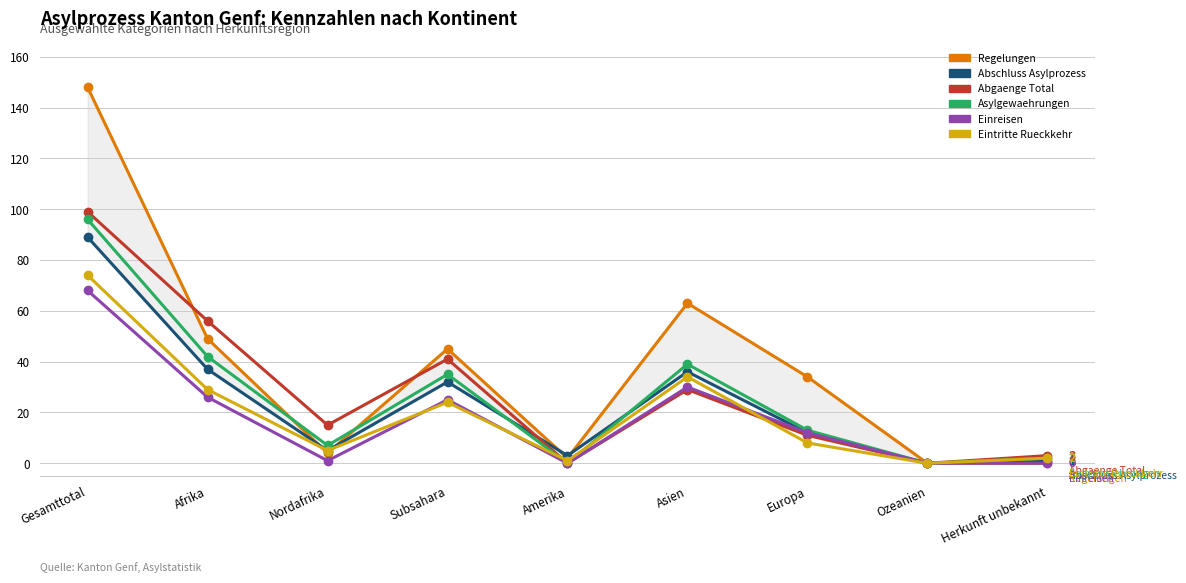

Which series has the largest total across all categories?

Regelungen